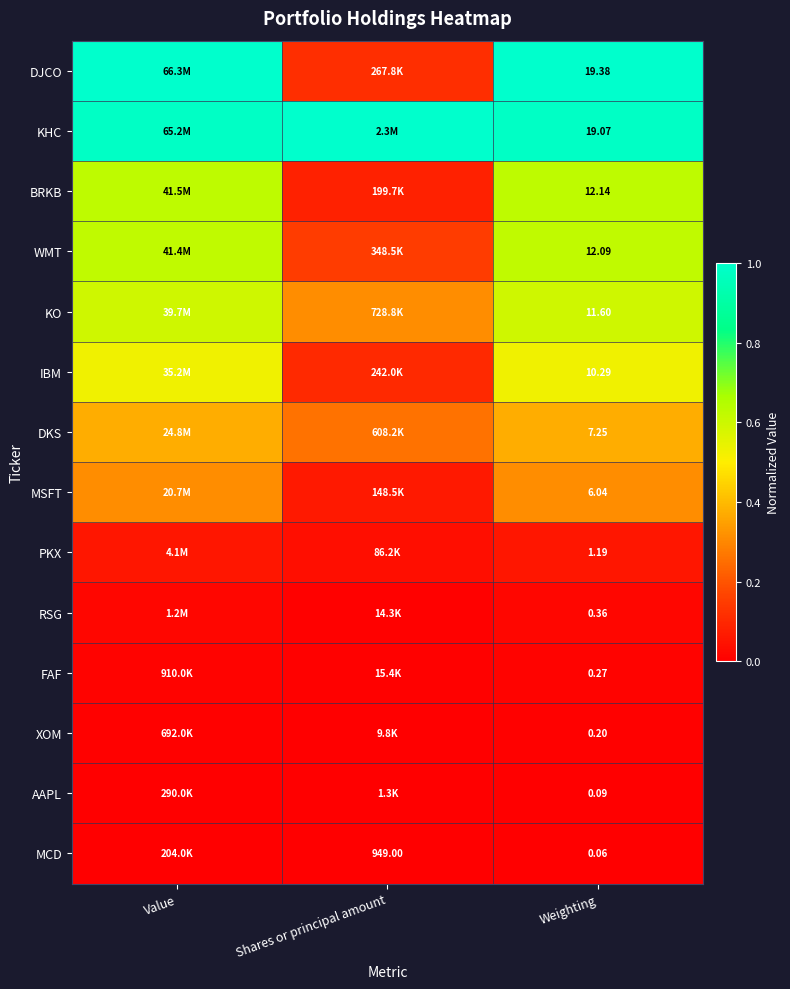

How many data points does each series have?

3